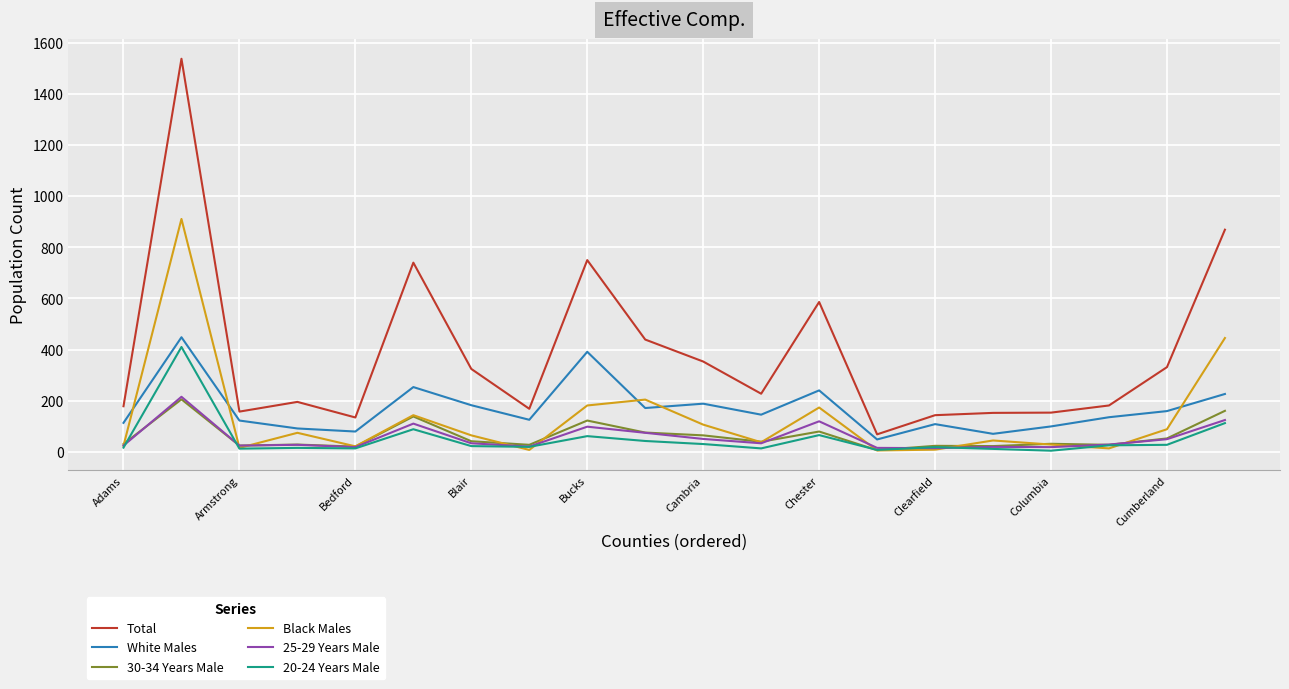

Which series has the largest total across all categories?

Total